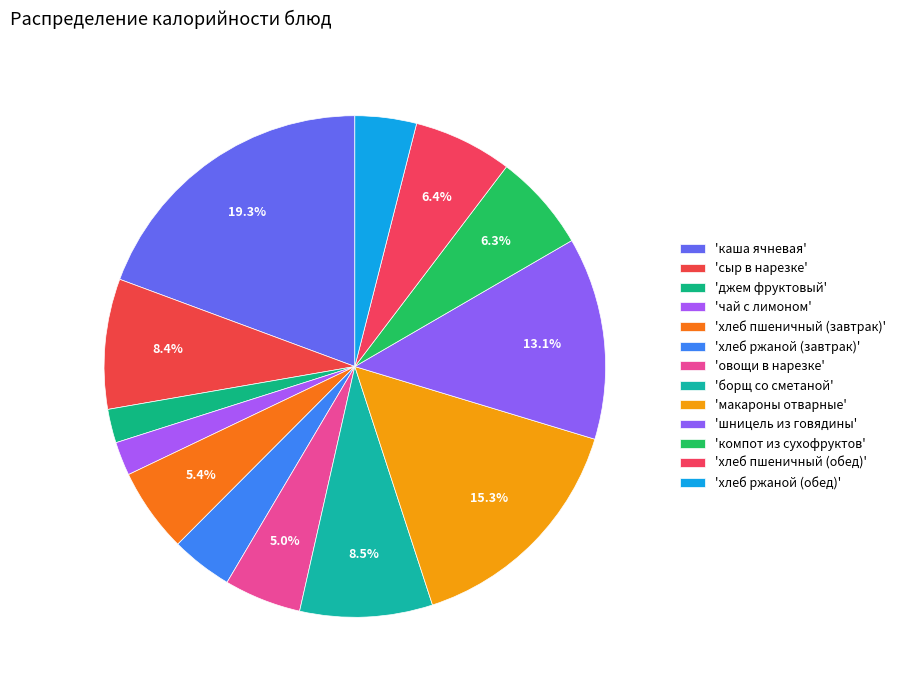

How many slices are in this pie chart?

13